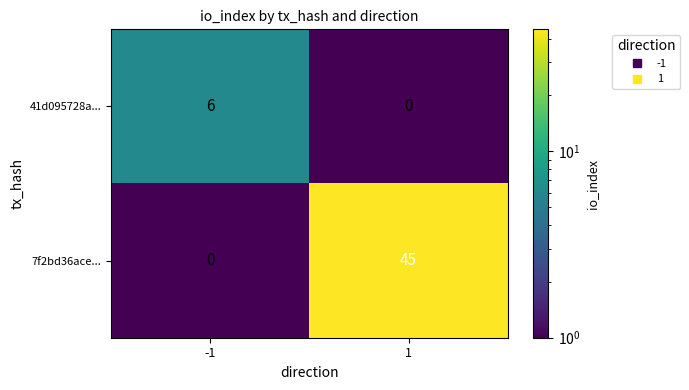

Reading left to right, transcribe all the data shown in this chart.

41d095728a...: 6	0
7f2bd36ace...: 0	45